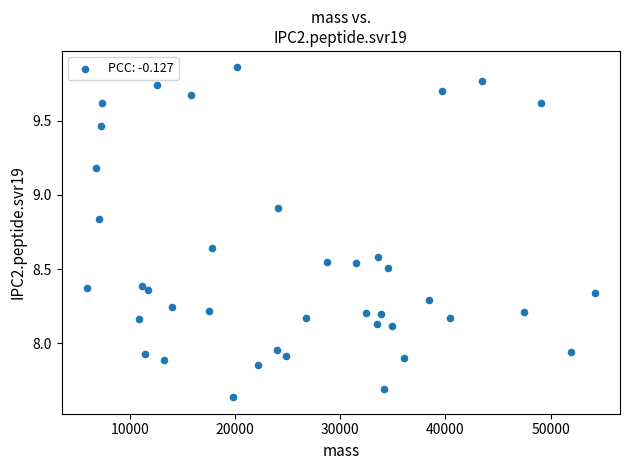

What is the range of X values (max minus min)?

48260.8